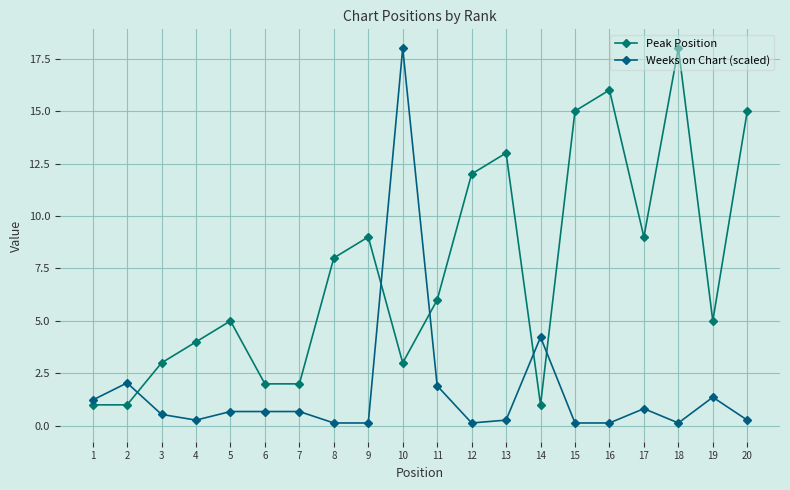

Does the chart have visible grid lines?

Yes